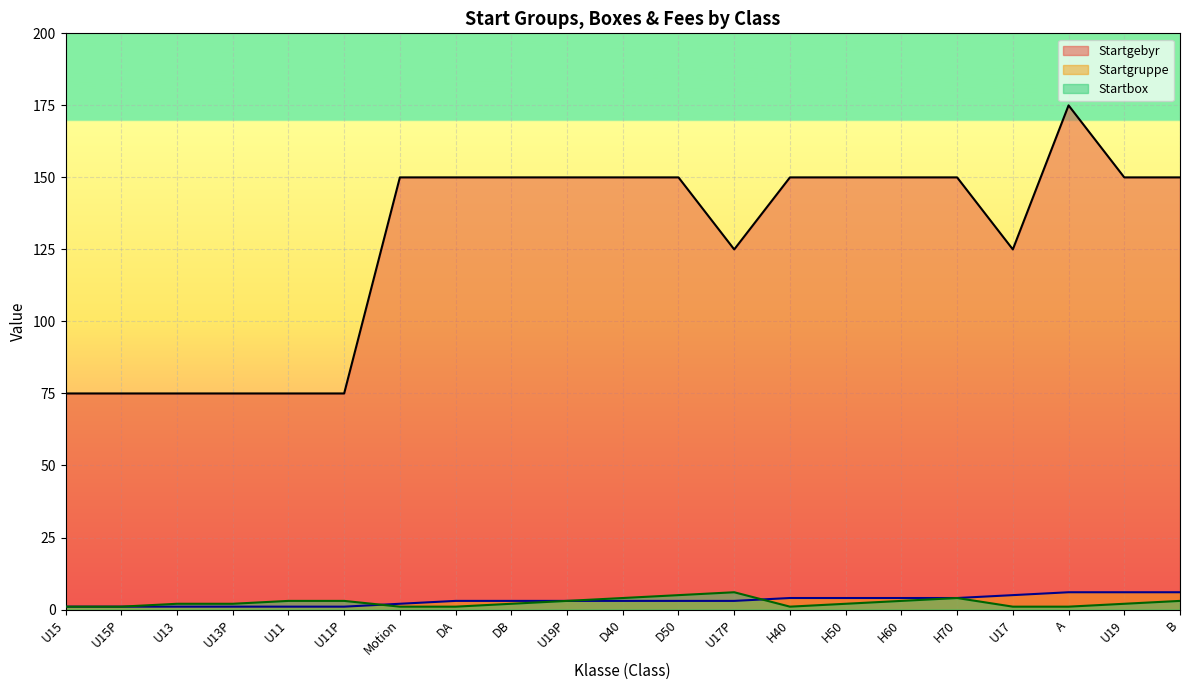

The value of Startgruppe at U15 is 1. True or false?

False